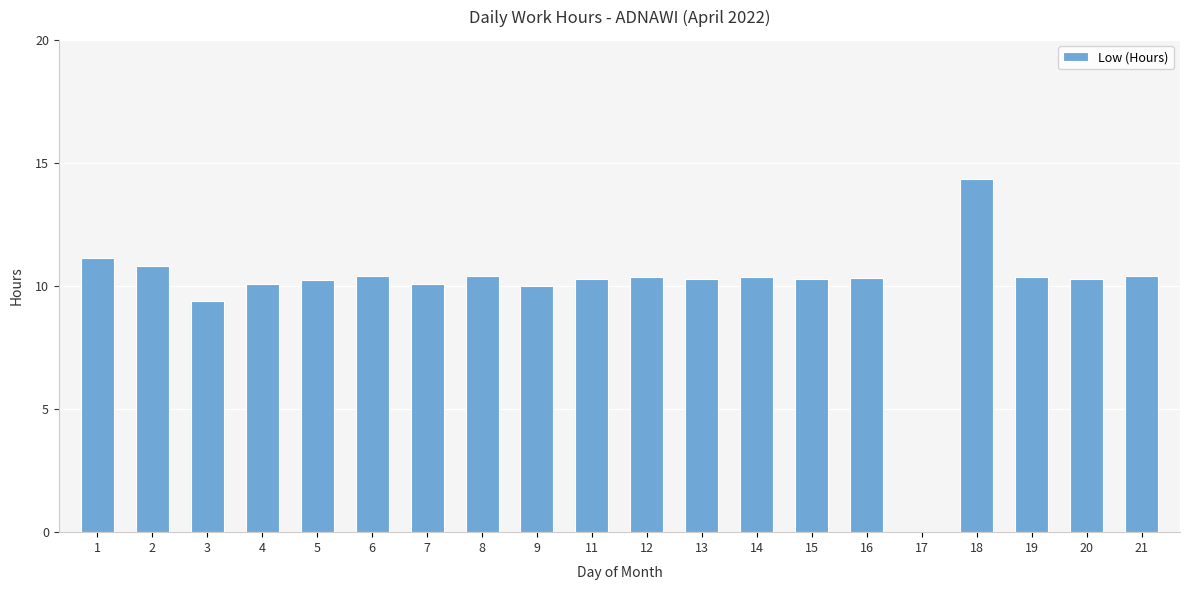

Where is the data nearest to the value 7?

3